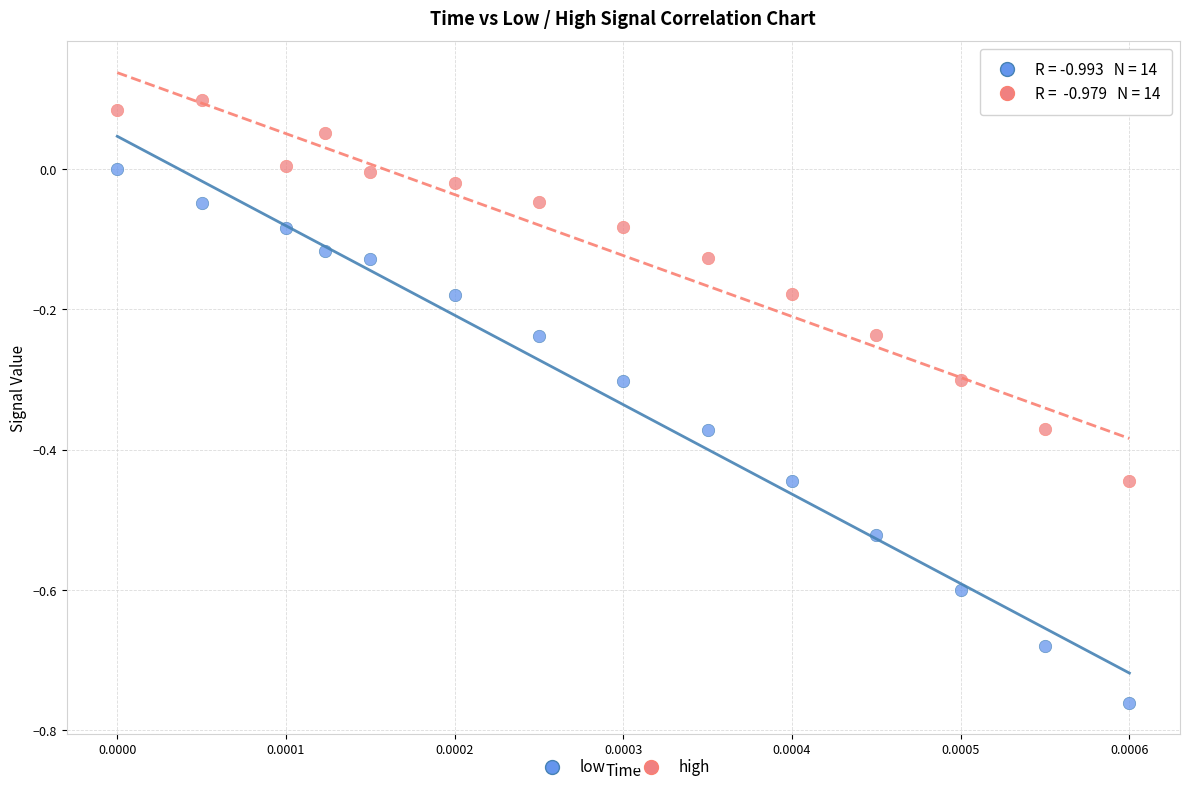

Which series contains the lowest Y value?

low